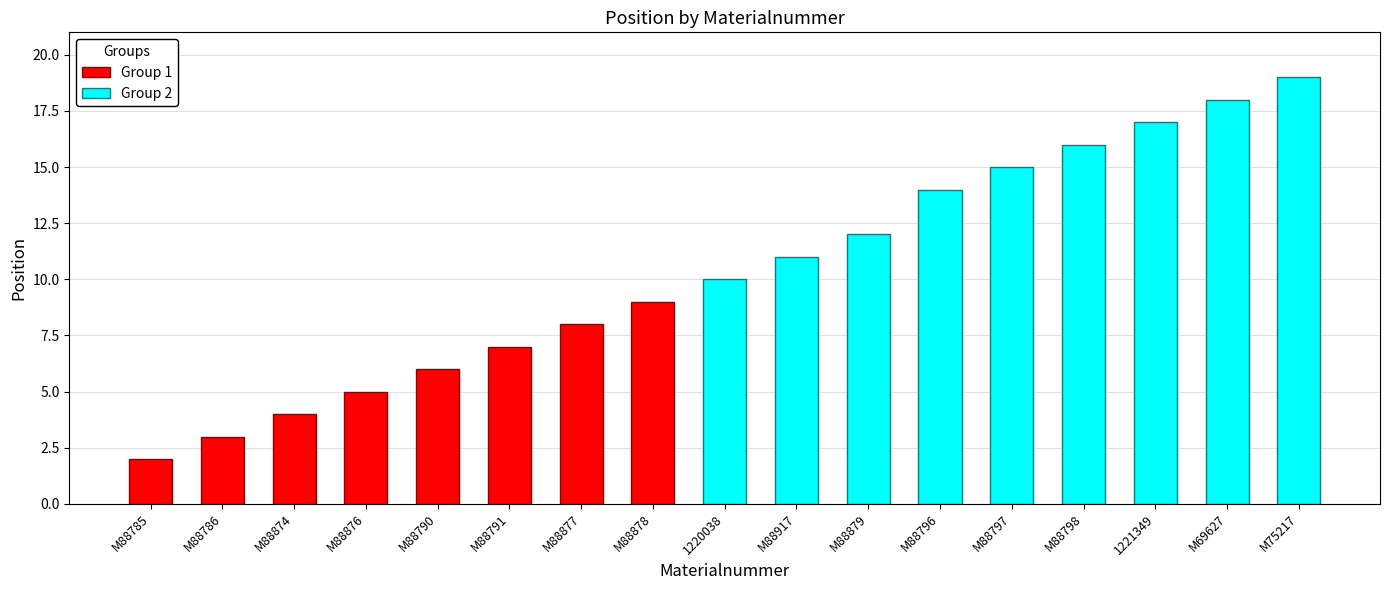

Reading left to right, extract all data points from this chart.

2	3	4	5	6	7	8	9	10	11	12	14	15	16	17	18	19